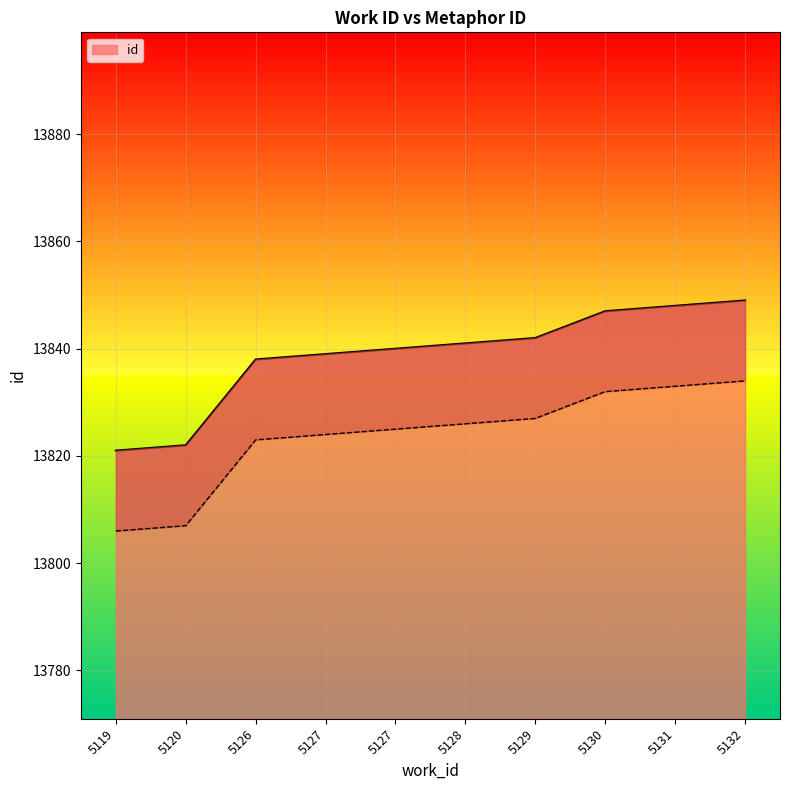

Does the chart display data point markers on the line(s)?

No